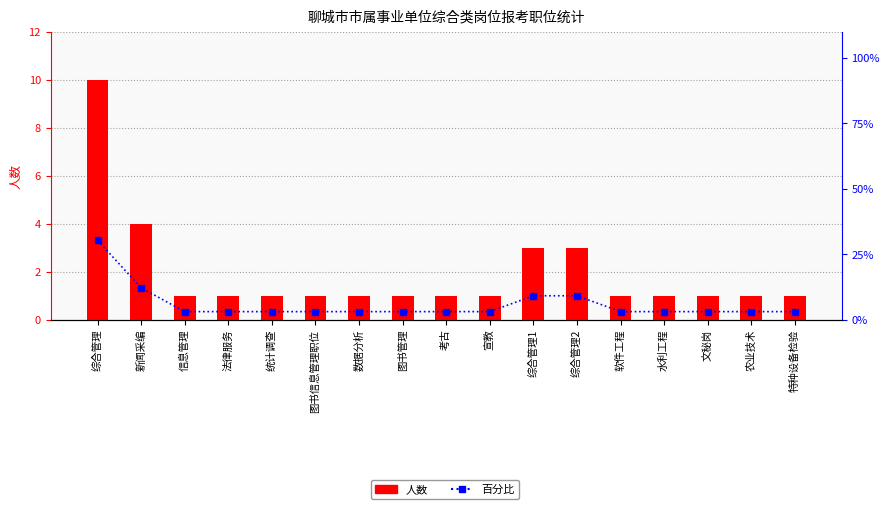

At which label does 人数 reach its peak?

综合管理